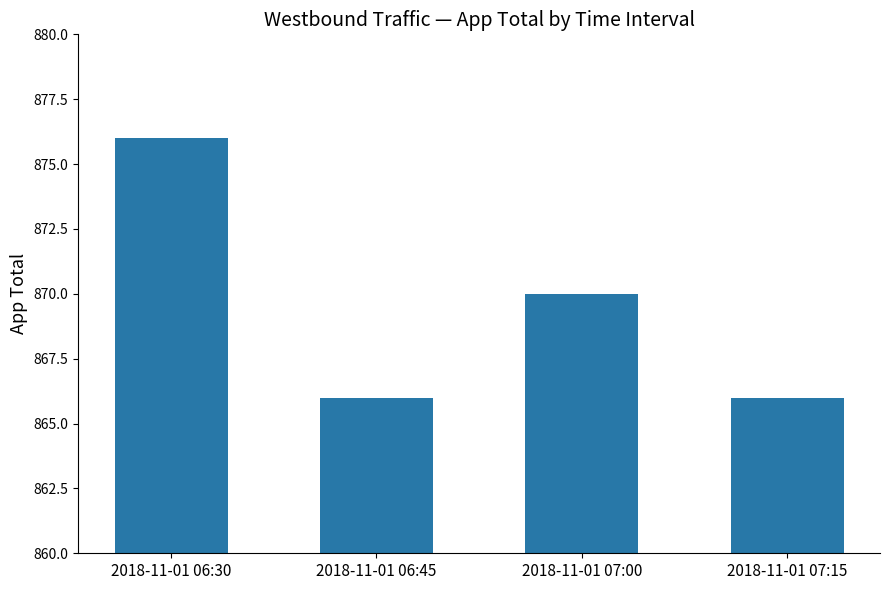

How many values are between 866 and 876?

4